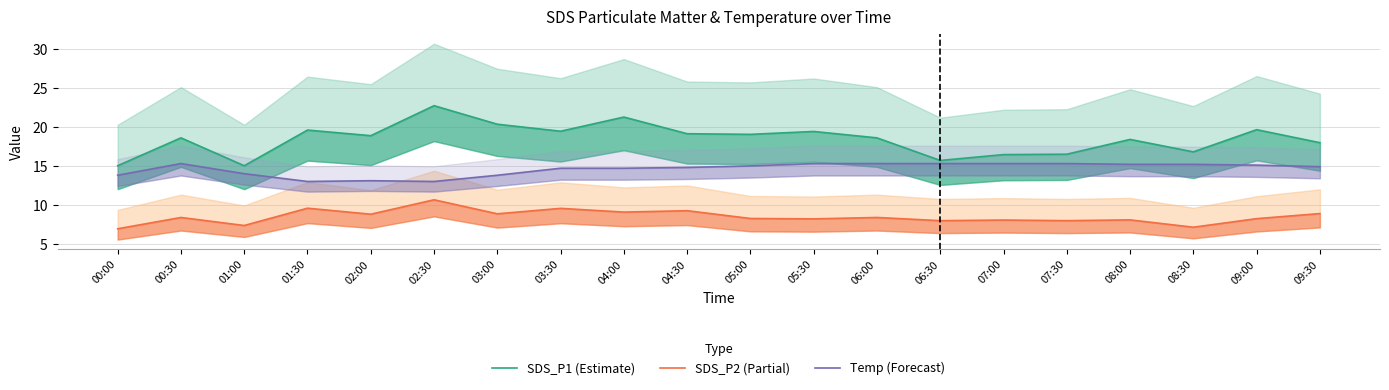

True or false: SDS_P1 (Estimate) and Temp (Forecast) cross at least once.

False